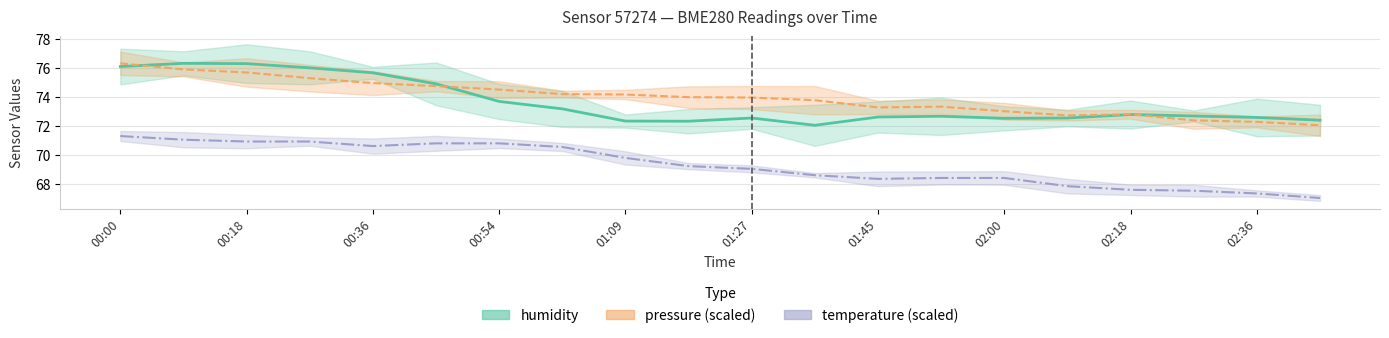

What is the smallest value displayed?

67.1